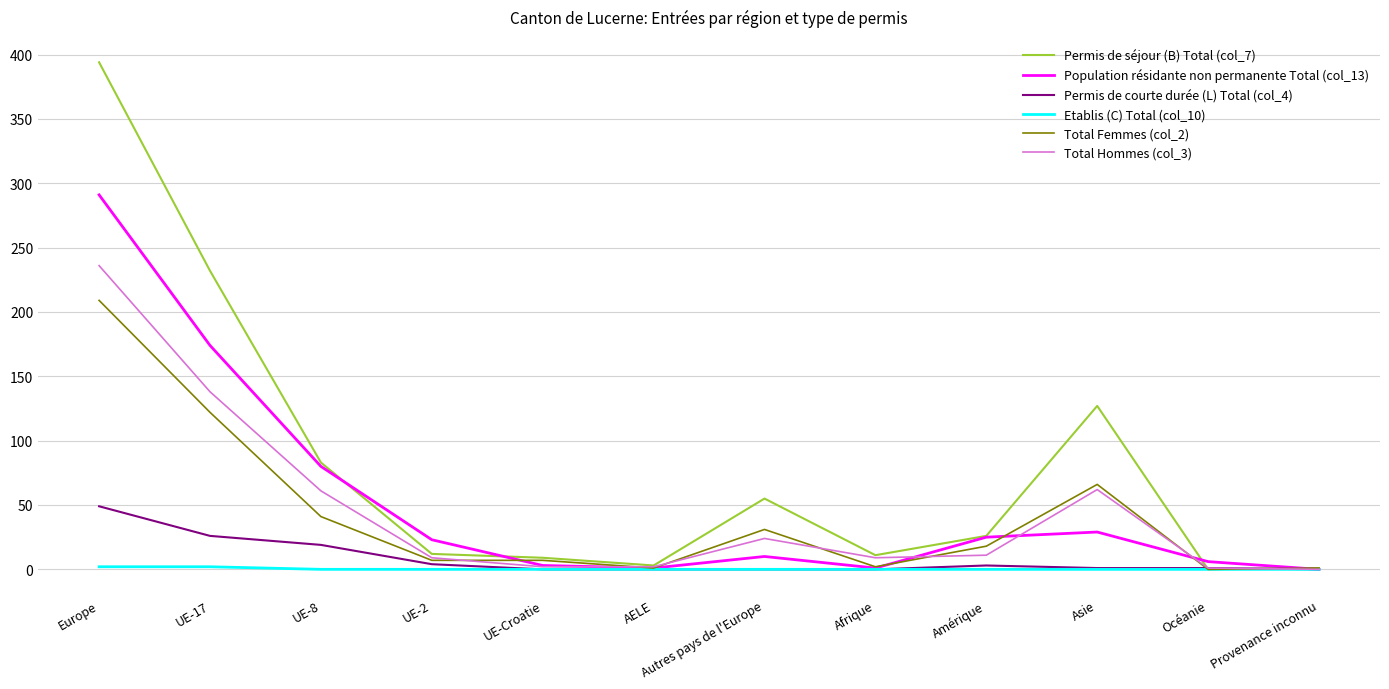

Which series has the largest range (max minus min)?

Permis de séjour (B) Total (col_7)